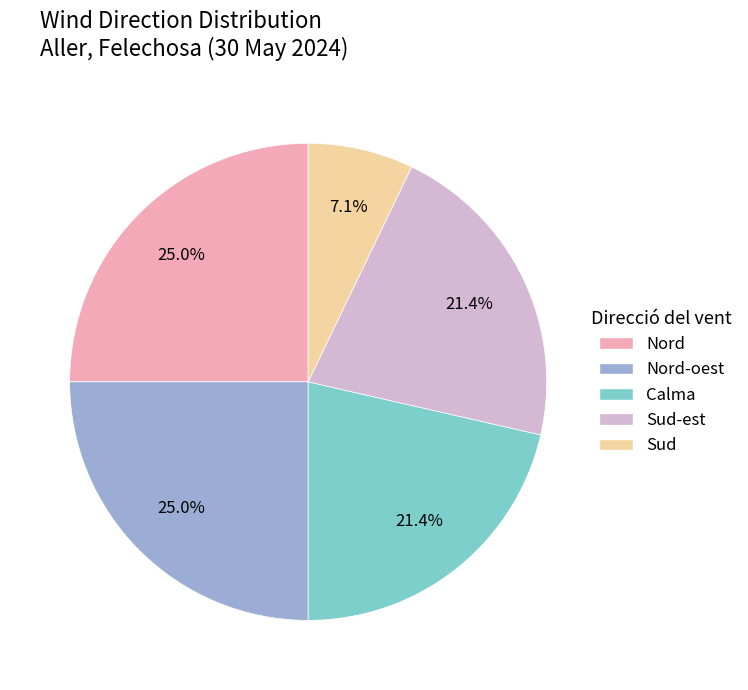

Does any single category account for the majority?

No